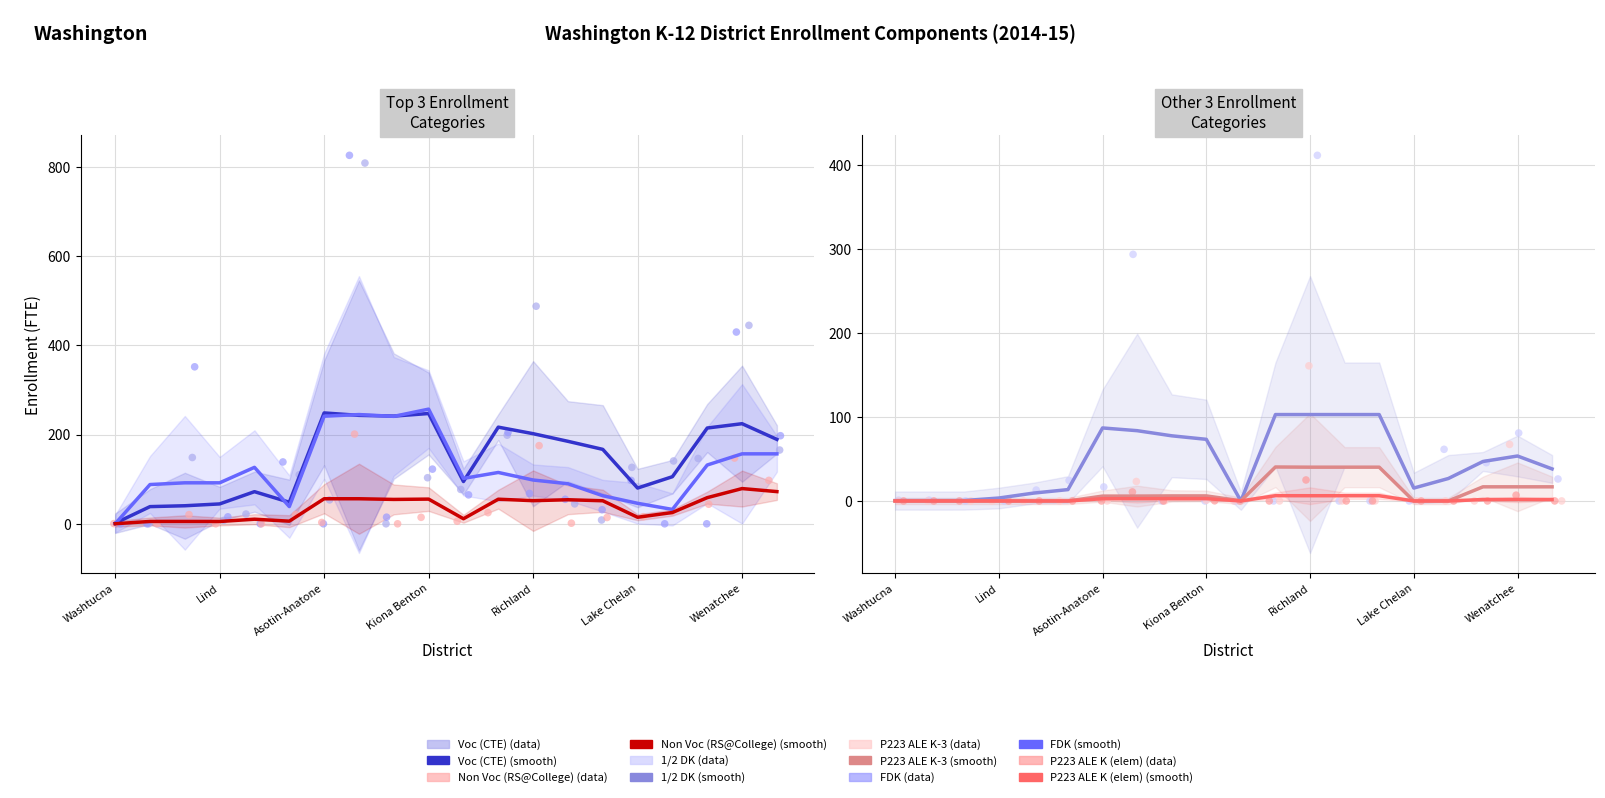

Which series contains the lowest Y value?

FDK (smooth)